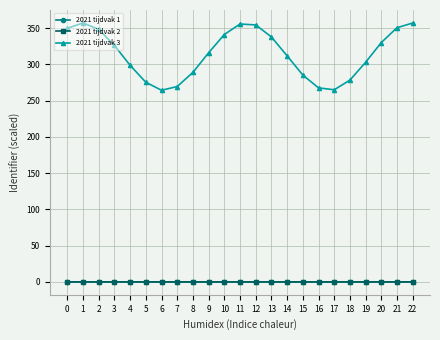

True or false: 2021 tijdvak 2 has more than 0 interior local peaks.

True